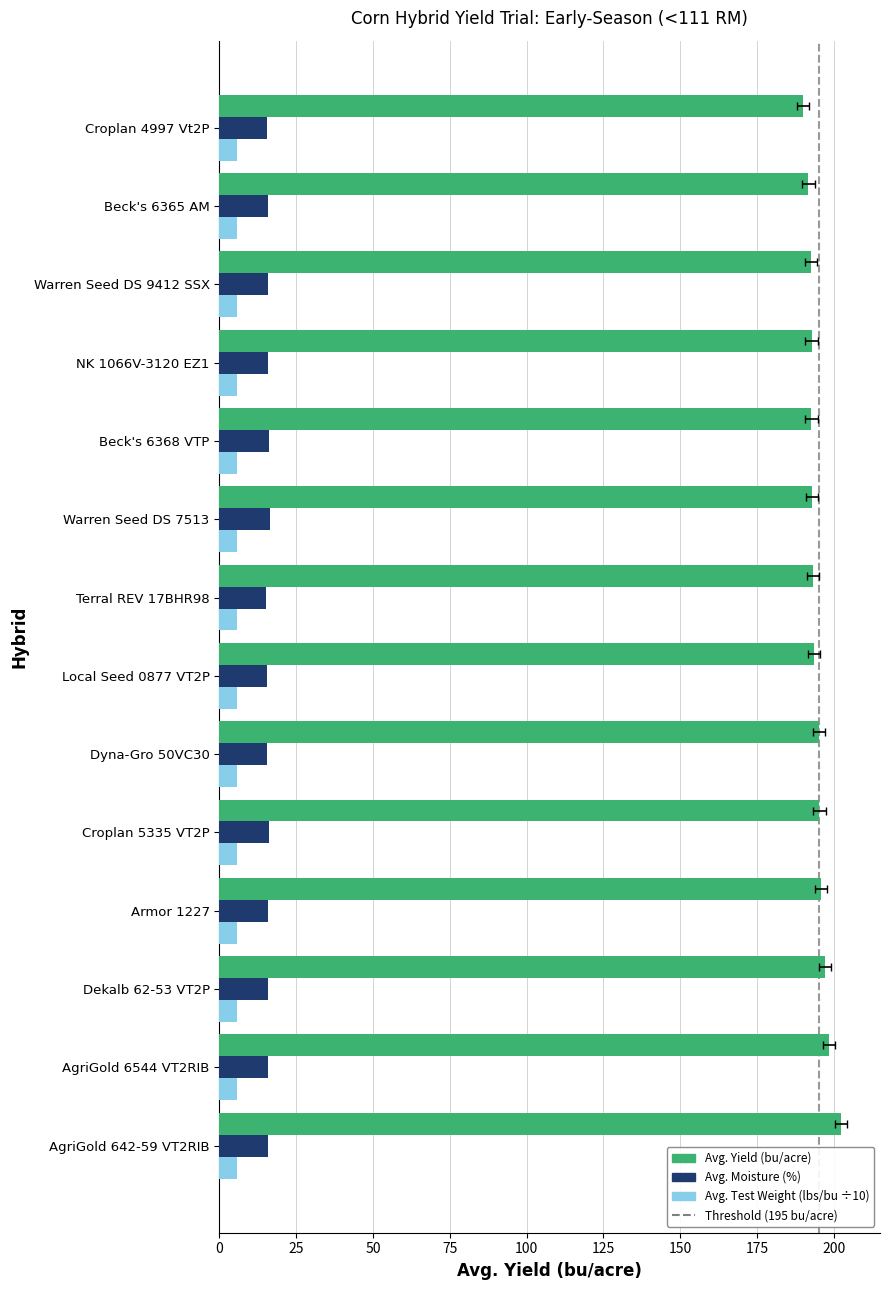

Is the value of Avg. Moisture (%) at NK 1066V-3120 EZ1 greater than the value of Avg. Yield (bu/acre) at Dekalb 62-53 VT2P?

No